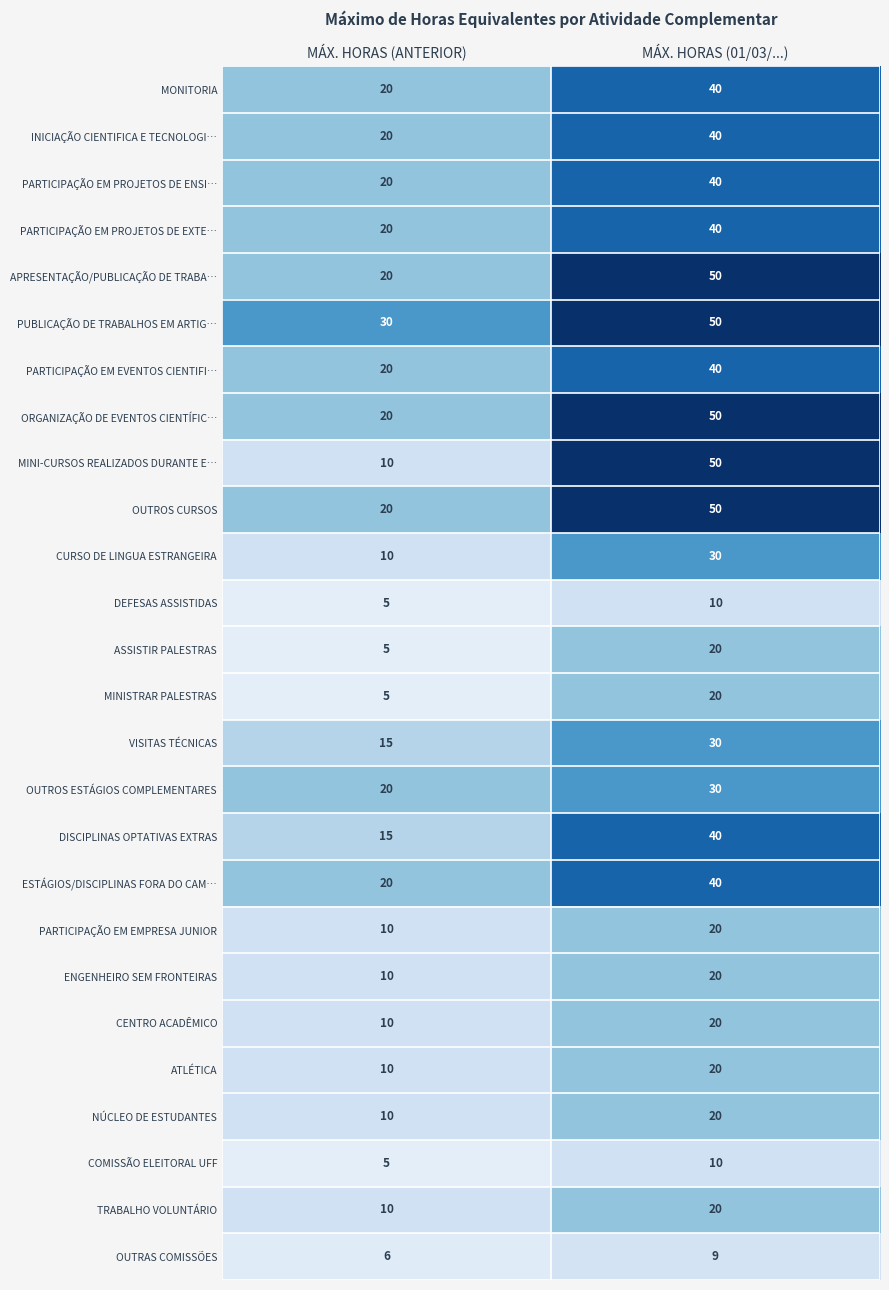

What is the difference between the PARTICIPAÇÃO EM PROJETOS DE ENSI… values at MÁX. HORAS (ANTERIOR) and MÁX. HORAS (01/03/...)?

20